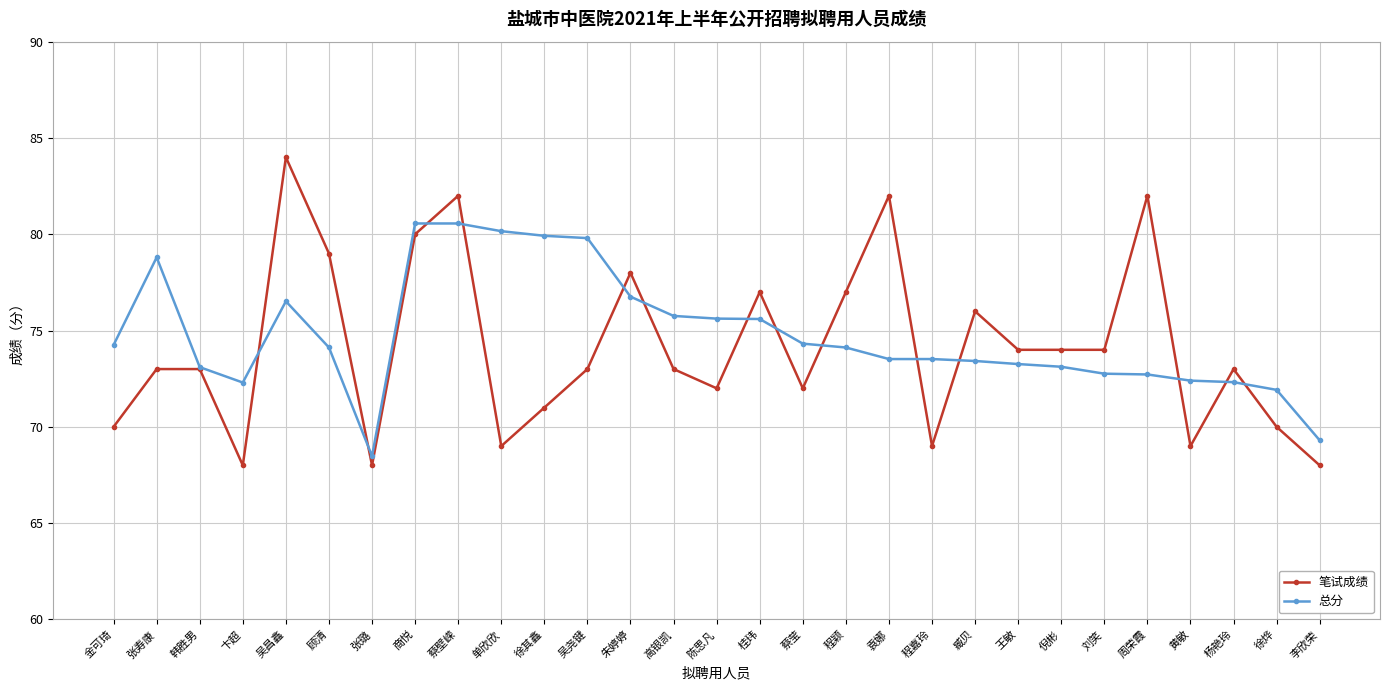

What is the sum of the 总分 values at 高银凯 and 倪彬?

148.9